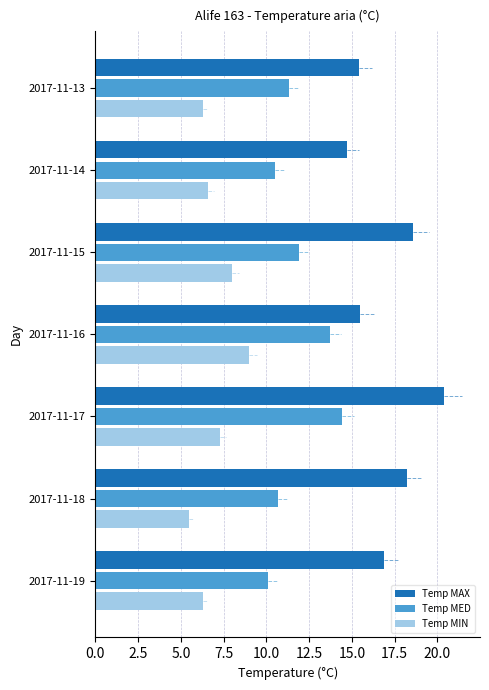

True or false: Temp MAX has a value of 4.8 at 2017-11-16.

False